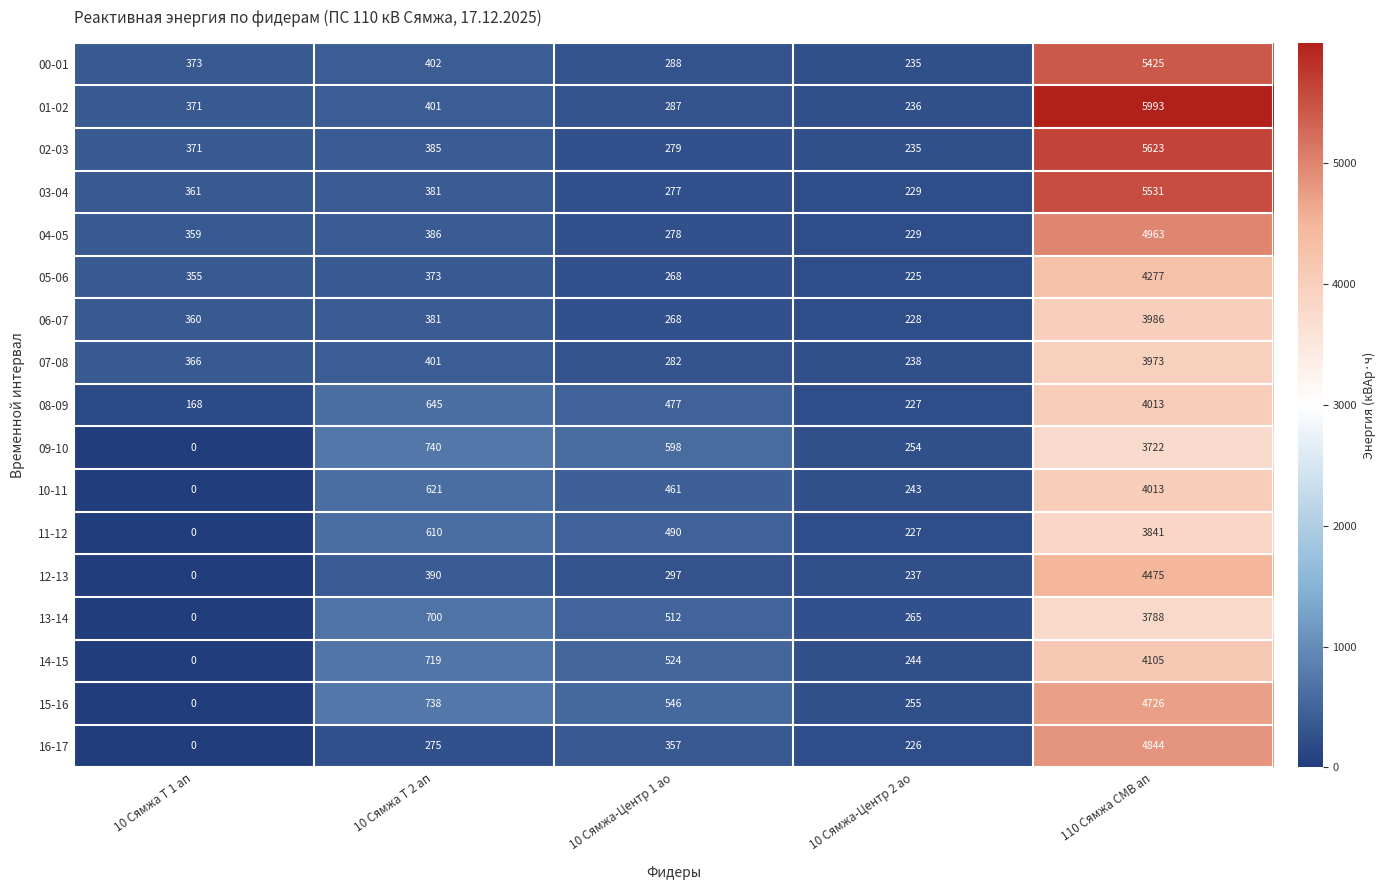

At which category does the chart reach its peak across all series?

110 Сямжа СМВ ап